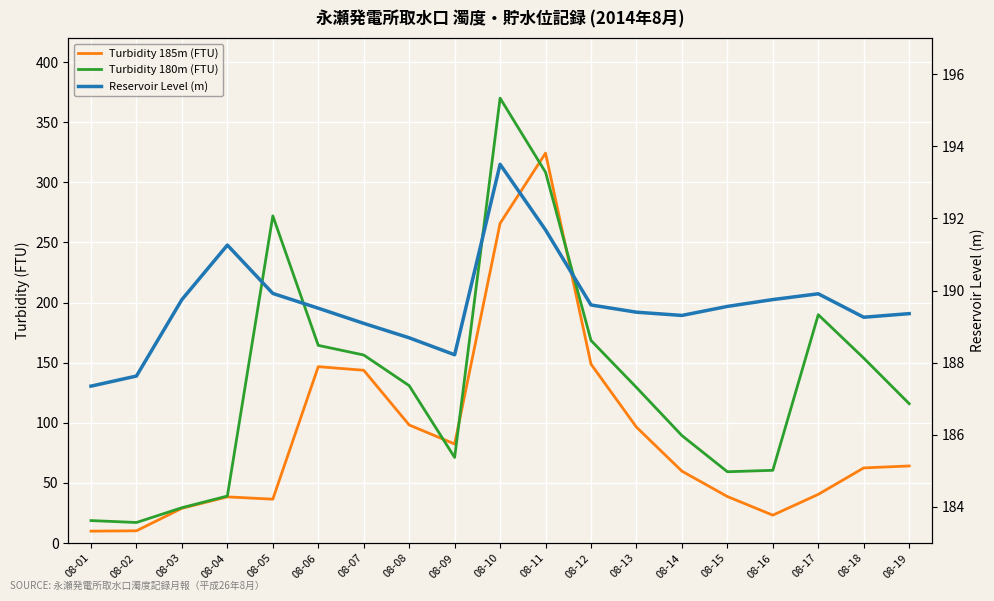

What are all the series names shown in the legend?

Turbidity 185m (FTU), Turbidity 180m (FTU), Reservoir Level (m)